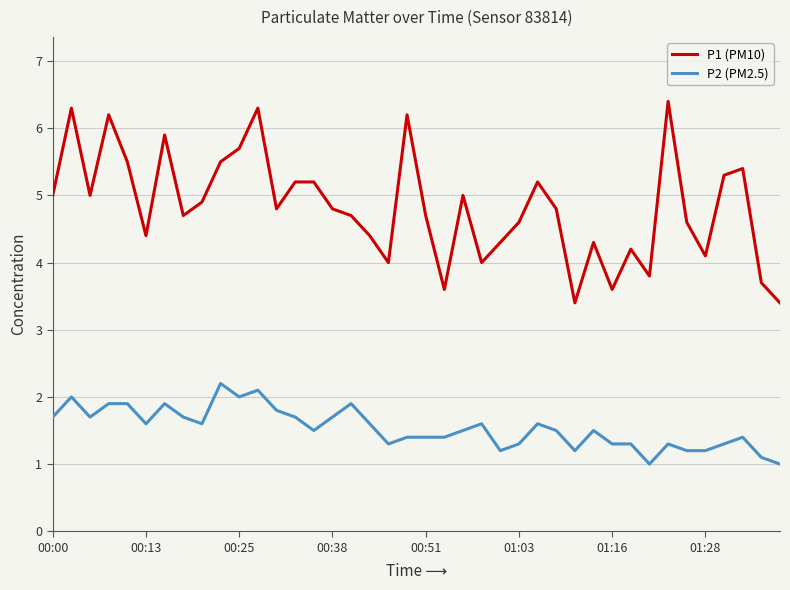

True or false: P2 (PM2.5) and P1 (PM10) cross at least once.

False